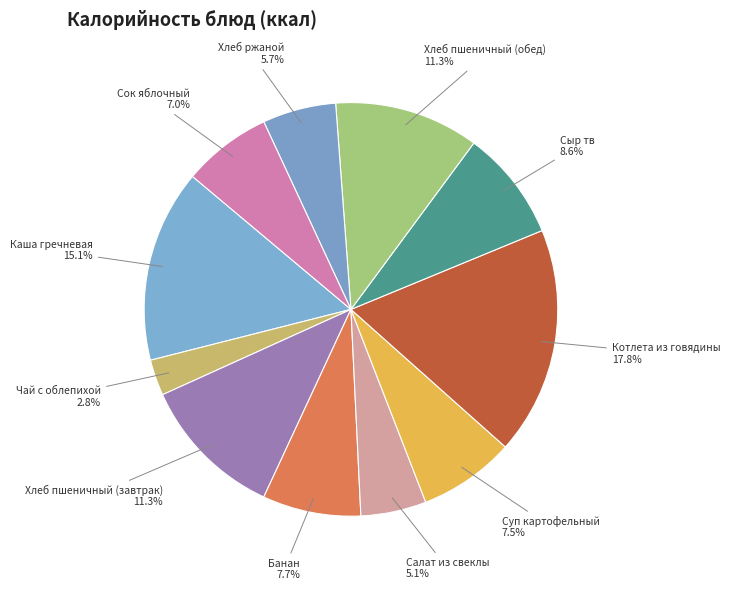

Between Чай с облепихой and Хлеб пшеничный (обед), which is larger?

Хлеб пшеничный (обед)